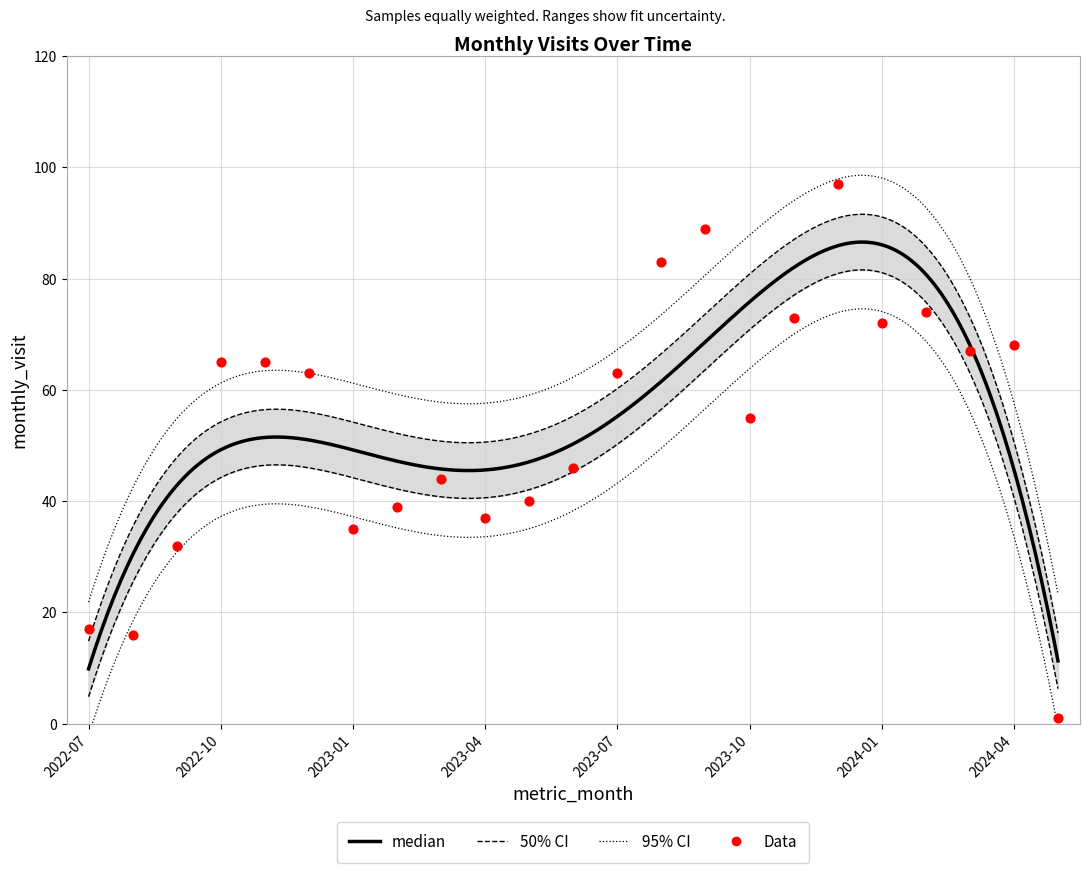

Approximately how many times larger is the value at 2022-07 compared to 2023-12?

0.2